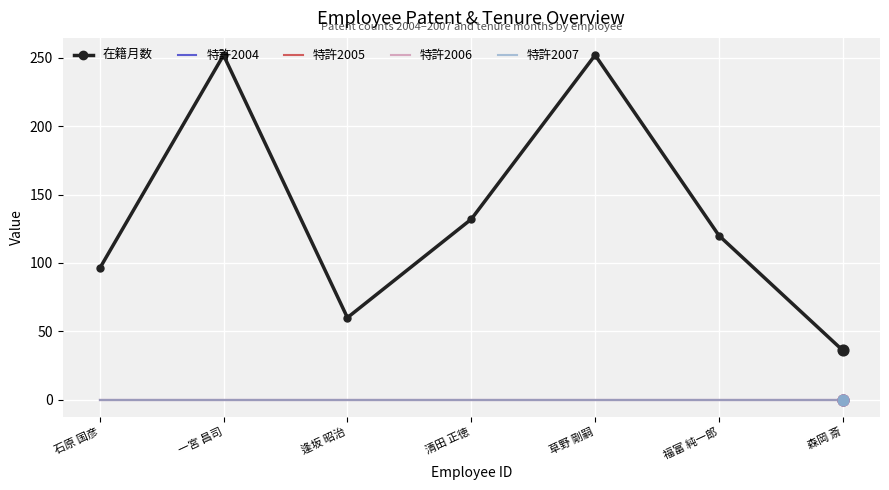

Which series has the largest total across all categories?

在籍月数